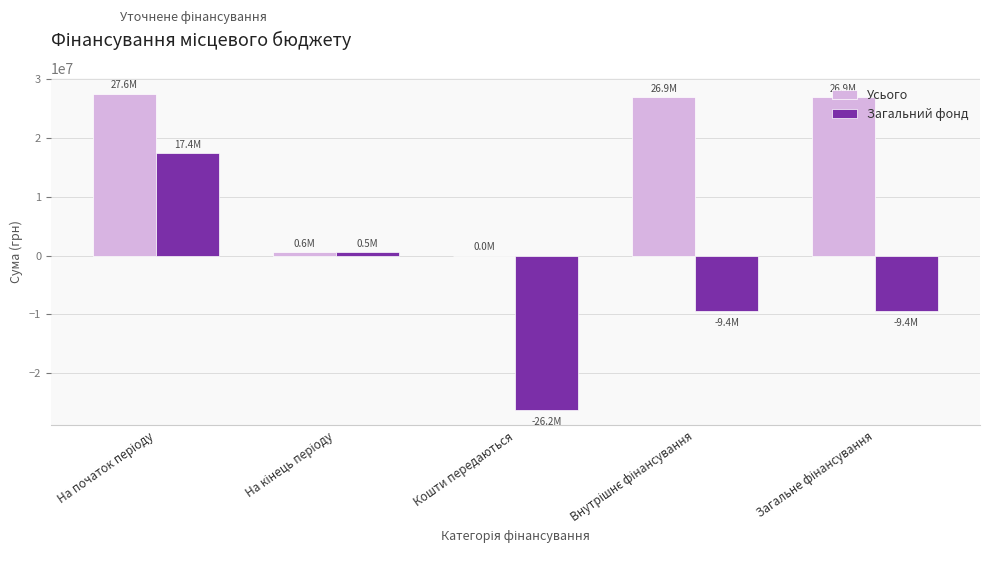

Is it true that Загальний фонд equals -26219366.0 at Кошти передаються?

True